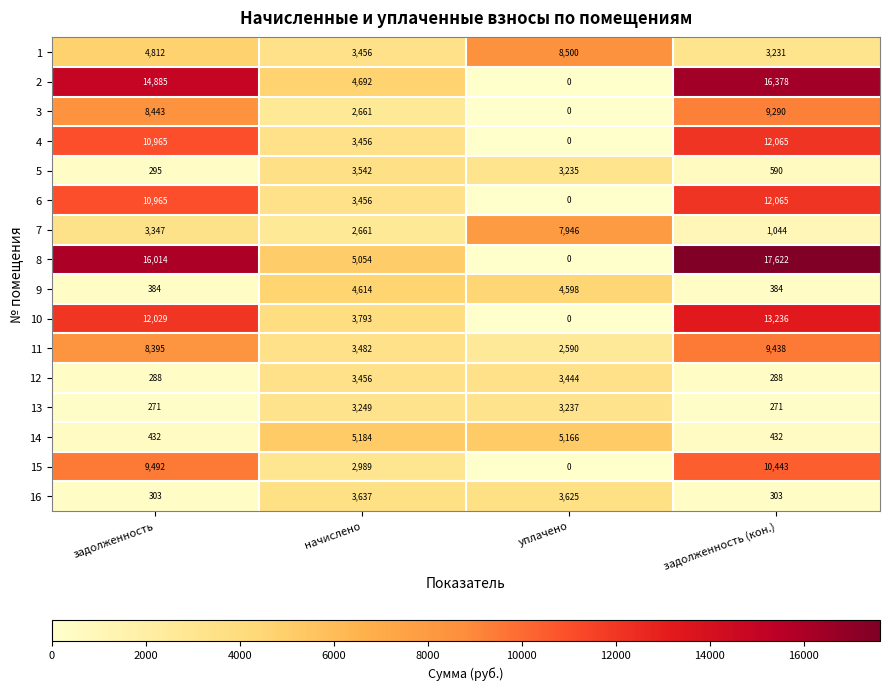

Which series has the largest range (max minus min)?

8